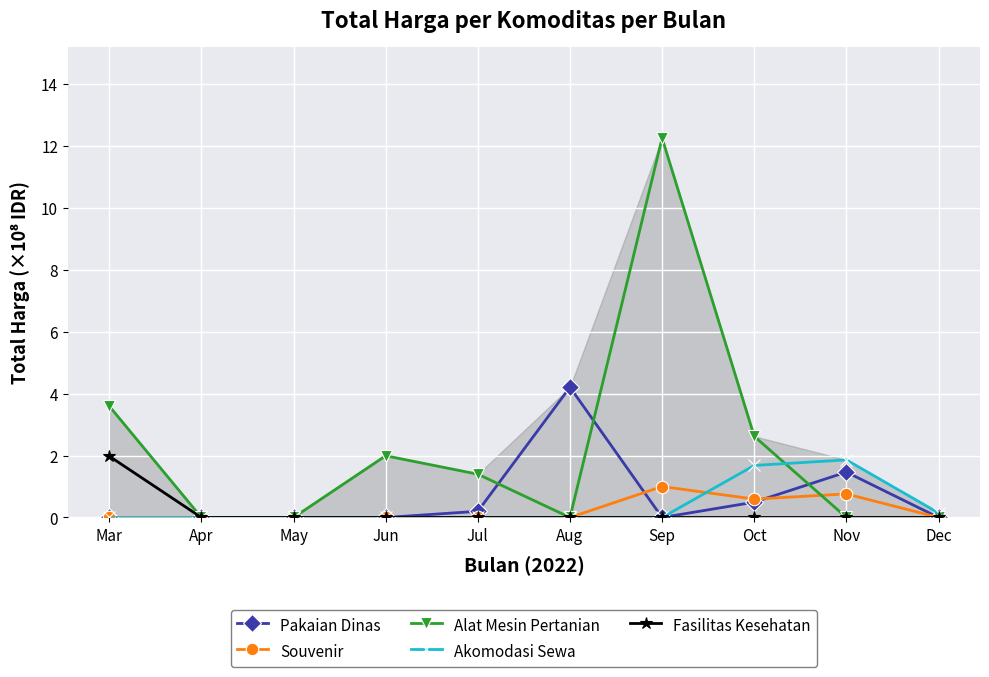

In Alat Mesin Pertanian, how many points are lower than both neighbors (excluding endpoints)?

1